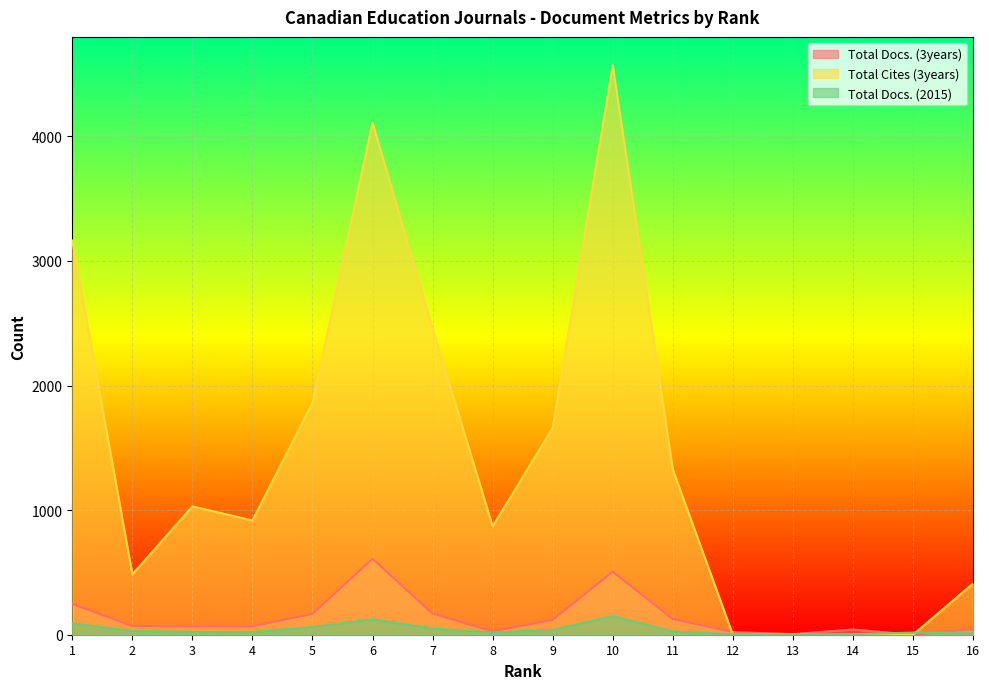

Is the value of Total Docs. (3years) at 15 greater than the value of Total Docs. (2015) at 11?

No